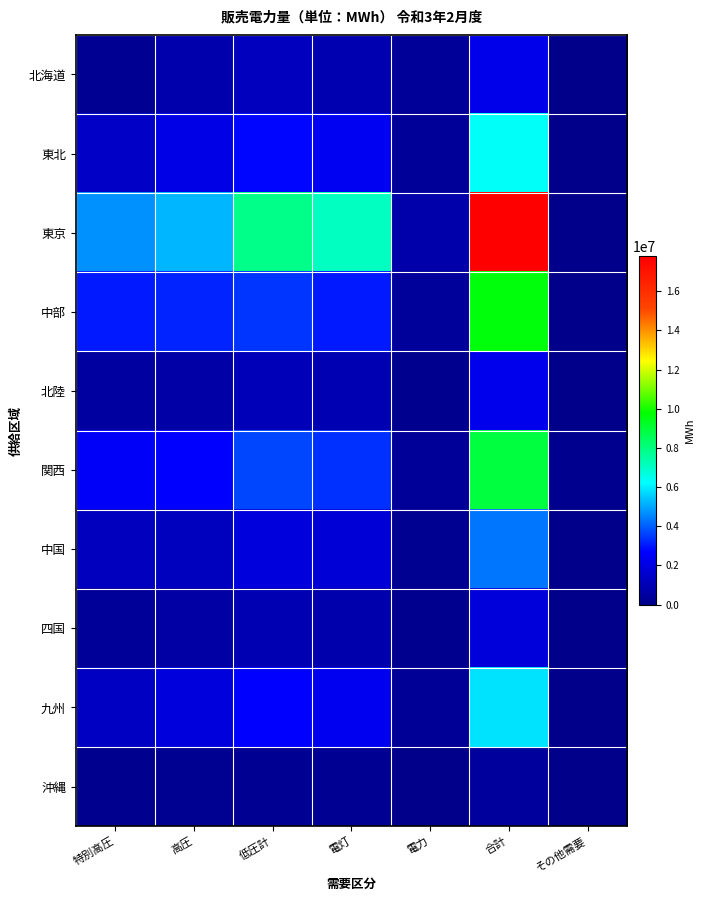

Reading right to left, list all the values displayed in this chart.

北海道: その他需要=21240	合計=2226953	電力=327785	電灯=872191	低圧計=1199976	高圧=825911	特別高圧=201066
東北: その他需要=32722	合計=6285090	電力=340377	電灯=2424357	低圧計=2764734	高圧=2144107	特別高圧=1376249
東京: その他需要=0	合計=17778753	電力=740147	電灯=7116115	低圧計=7856262	高圧=5212688	特別高圧=4709803
中部: その他需要=33774	合計=9625542	電力=404740	電灯=3031245	低圧計=3435985	高圧=3160051	特別高圧=3029506
北陸: その他需要=2985	合計=2275178	電力=106555	電灯=947194	低圧計=1053749	高圧=675156	特別高圧=546273
関西: その他需要=129376	合計=8916322	電力=318426	電灯=3354830	低圧計=3673256	高圧=2691419	特別高圧=2551647
中国: その他需要=18912	合計=4309462	電力=139799	電灯=1738600	低圧計=1878399	高圧=1235564	特別高圧=1195499
四国: その他需要=11547	合計=1855059	電力=101805	電灯=817238	低圧計=919043	高圧=601889	特別高圧=334127
九州: その他需要=13835	合計=5863527	電力=304643	電灯=2368149	低圧計=2672792	高圧=1891288	特別高圧=1299447
沖縄: その他需要=450	合計=430551	電力=17735	電灯=180182	低圧計=197917	高圧=148887	特別高圧=83747